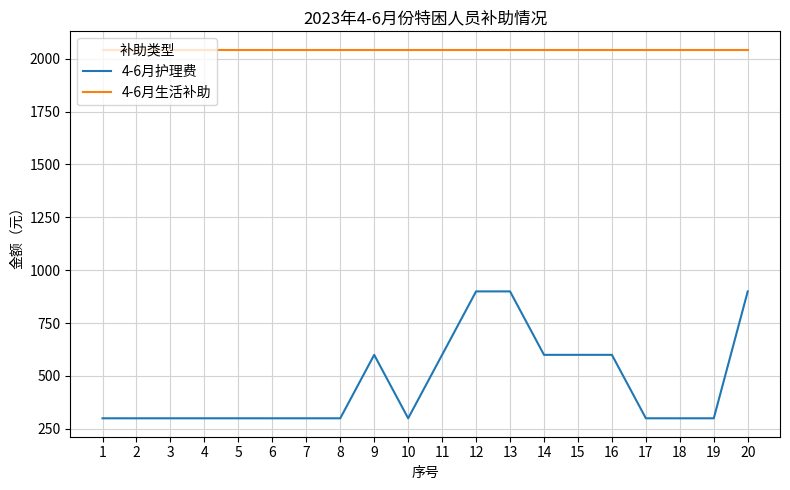

Which series has the largest total across all categories?

4-6月生活补助